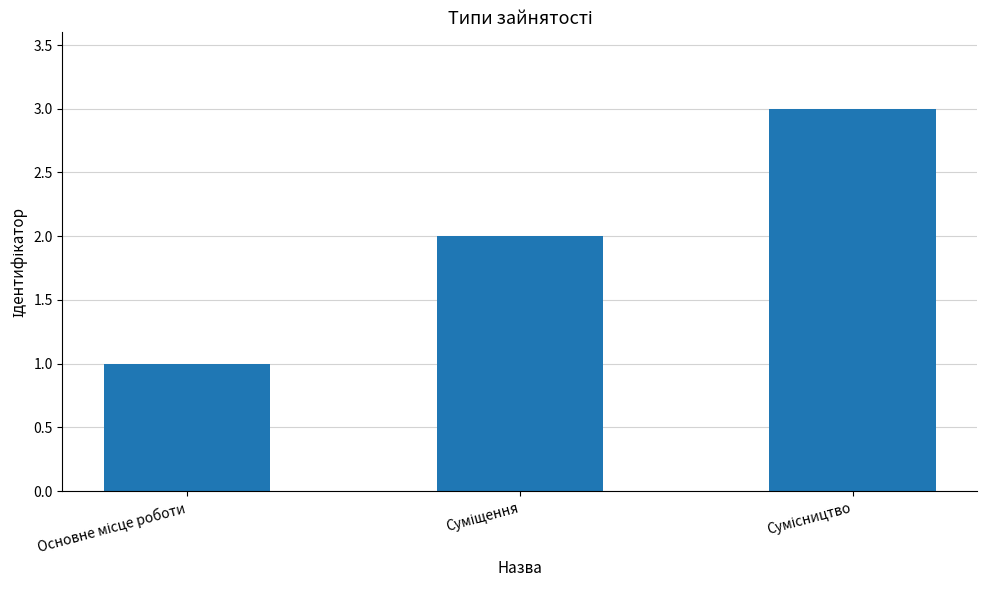

How many values are below 2?

1